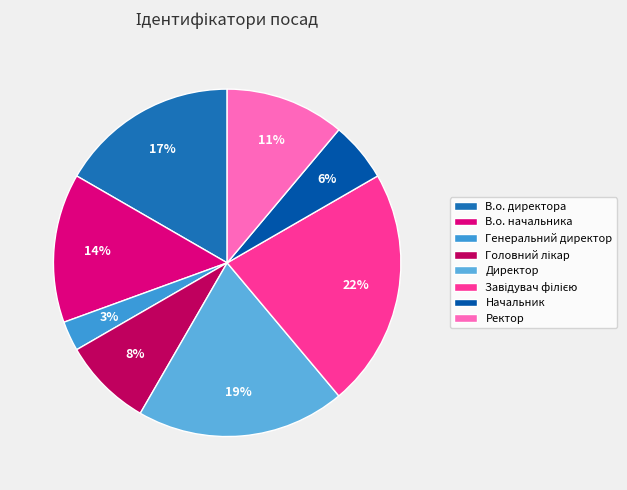

To the nearest percent, what is the average slice percentage?

12%